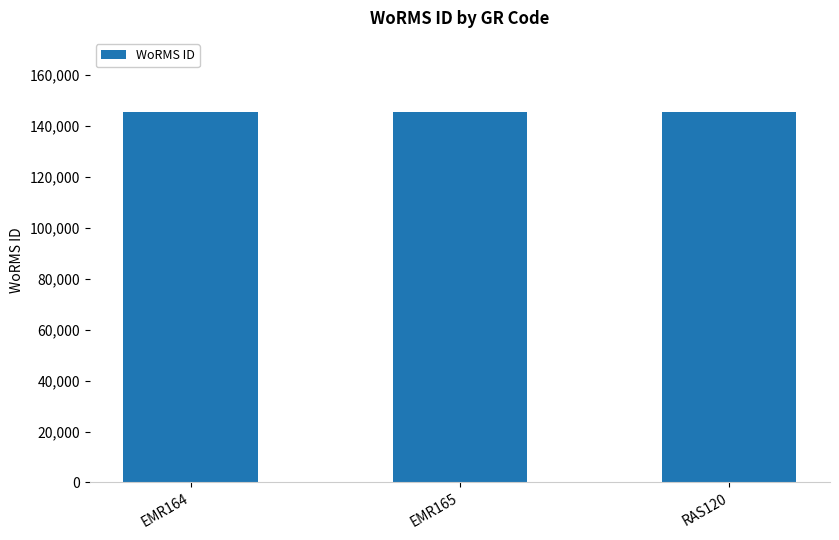

What is the value of the 2nd bar from the left?

145536